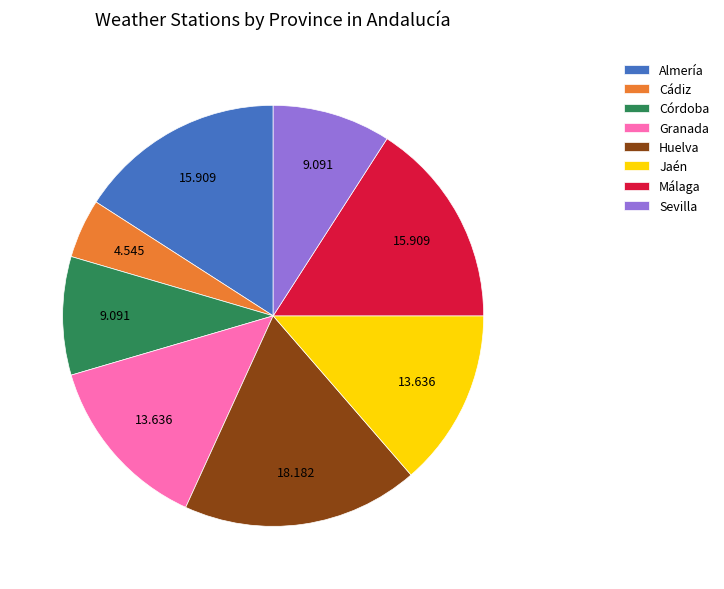

How many segments does this pie chart have?

8